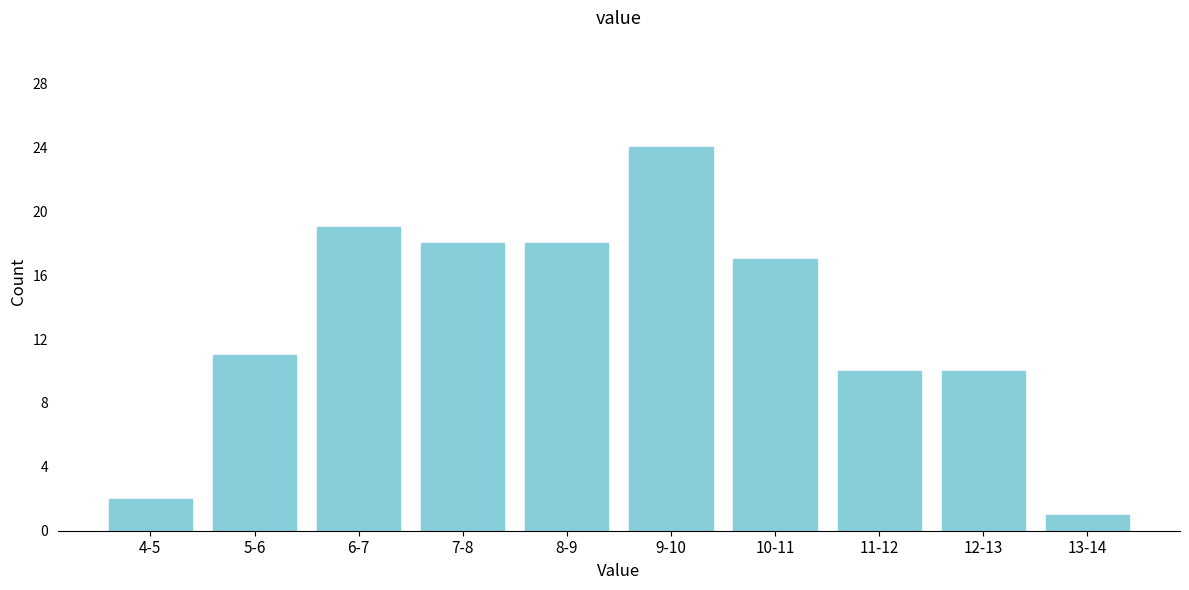

Reading left to right, transcribe all the data shown in this chart.

2	11	19	18	18	24	17	10	10	1